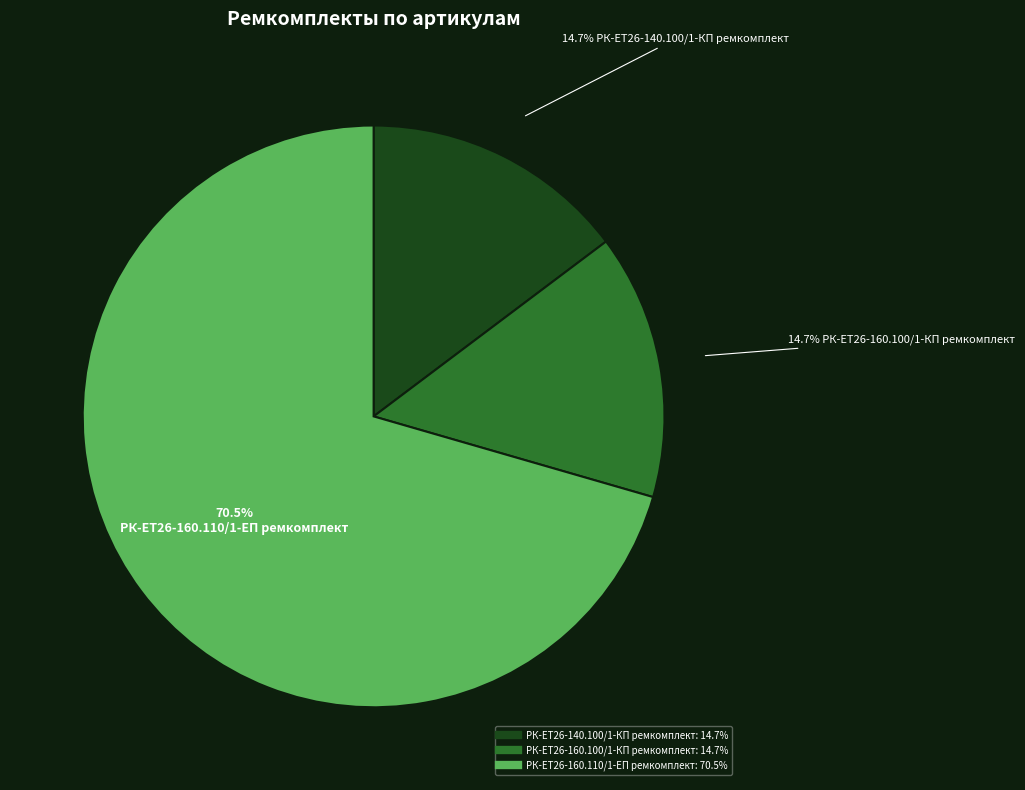

Which has a higher value, РК-ЕТ26-160.110/1-ЕП ремкомплект or РК-ЕТ26-160.100/1-КП ремкомплект?

РК-ЕТ26-160.110/1-ЕП ремкомплект